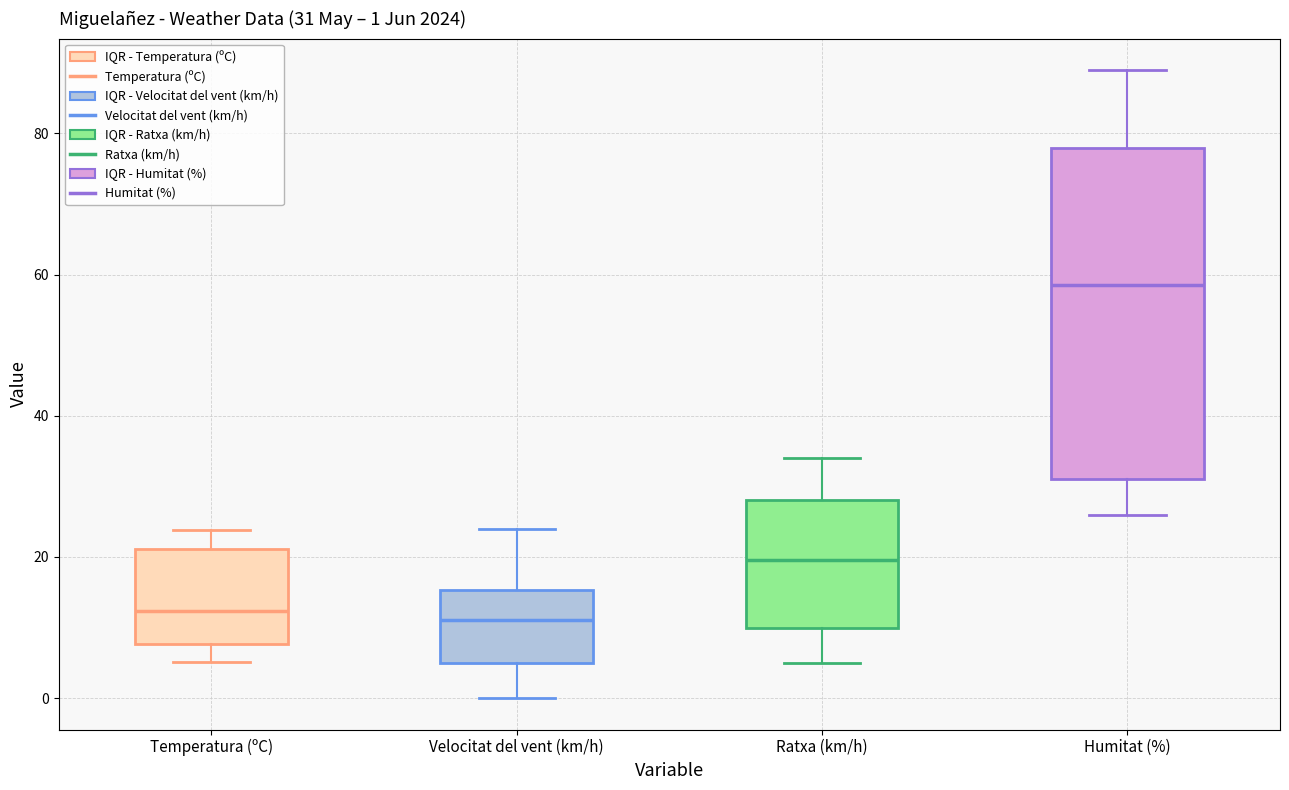

Which box has the highest median line?

Humitat (%)